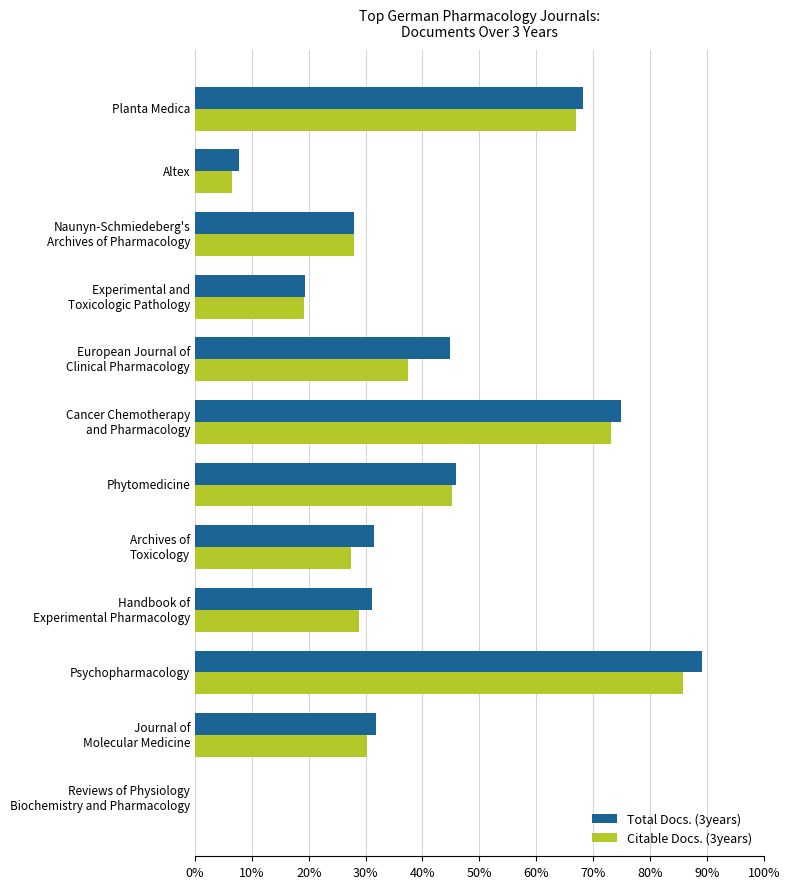

How many values in Citable Docs. (3years) are above zero?

11